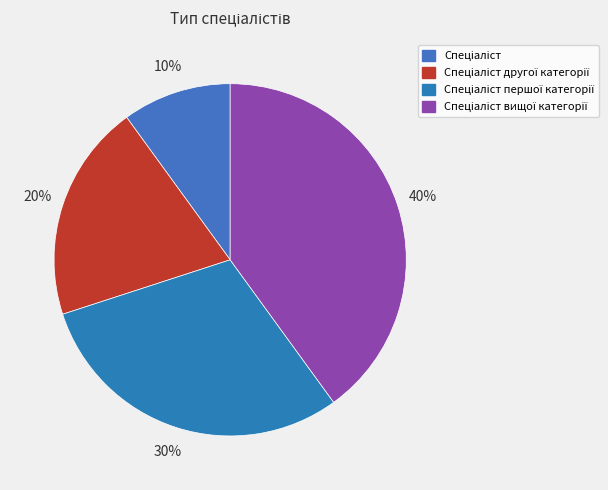

To the nearest percent, what is the combined percentage of Спеціаліст and Спеціаліст вищої категорії?

50%